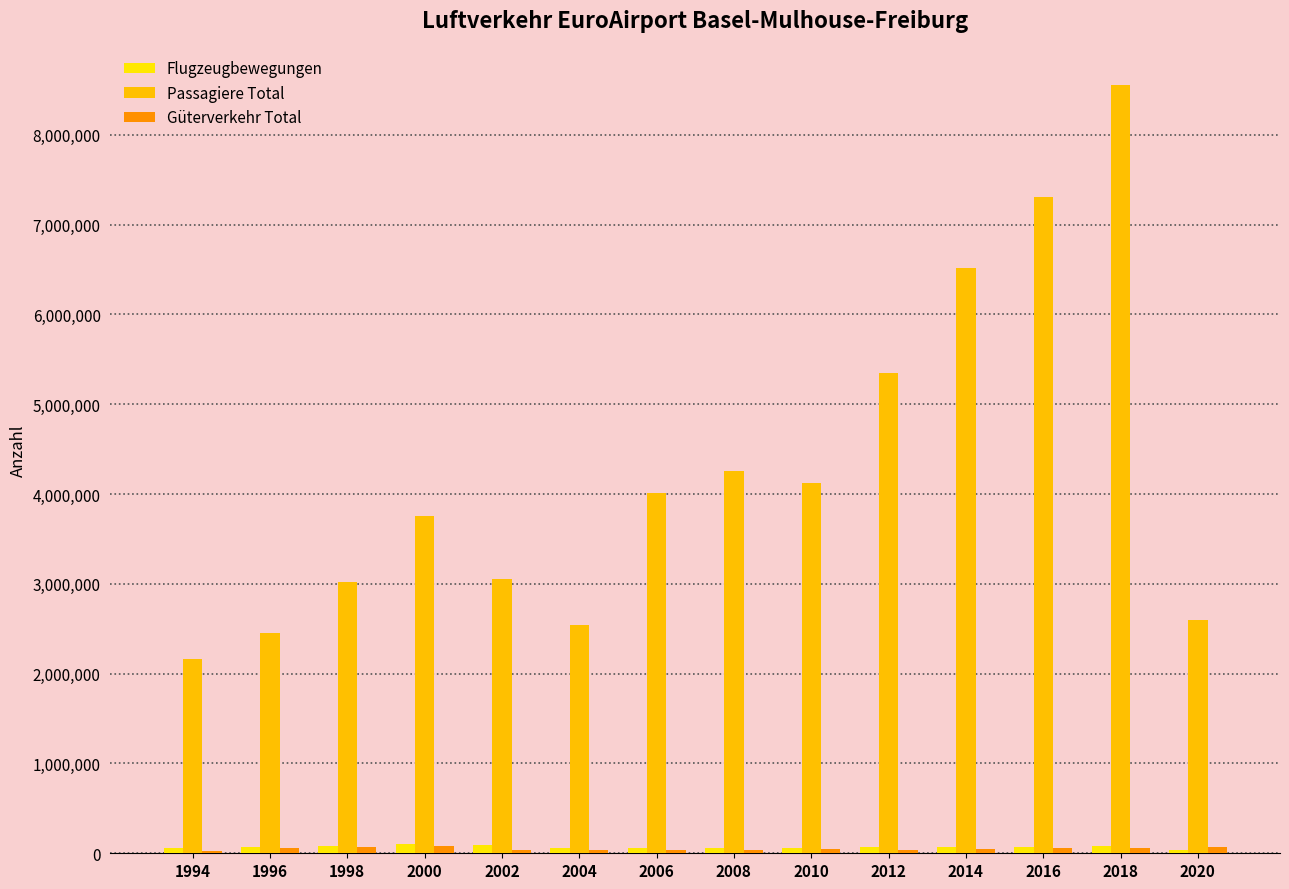

Which series changed the most between 2008 and 2012?

Passagiere Total